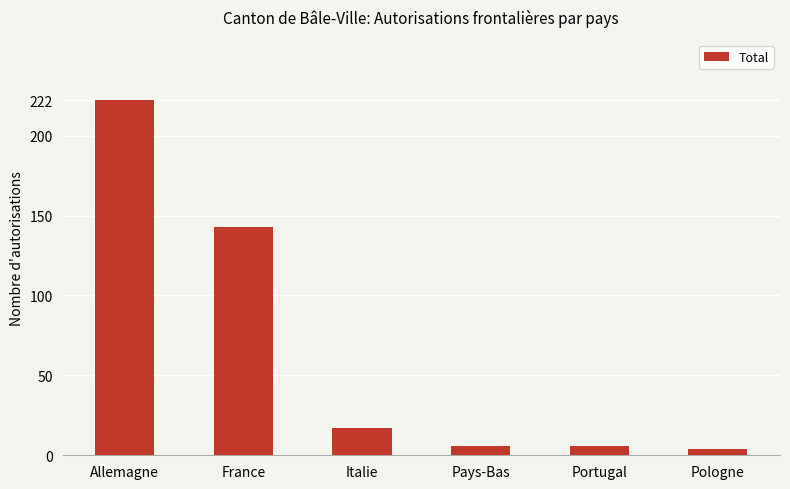

At which label does the data first exceed 17?

Allemagne